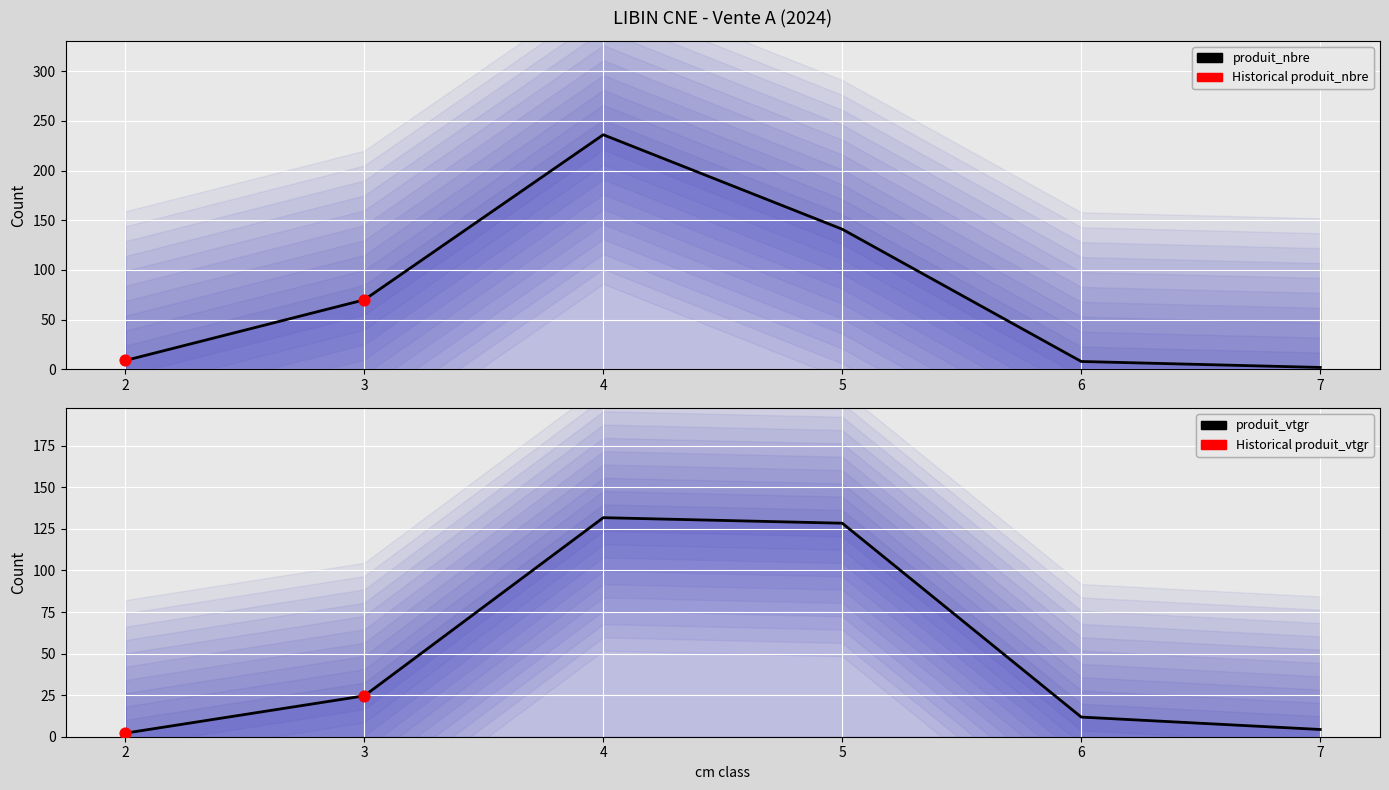

Which series has the largest total across all categories?

produit_nbre